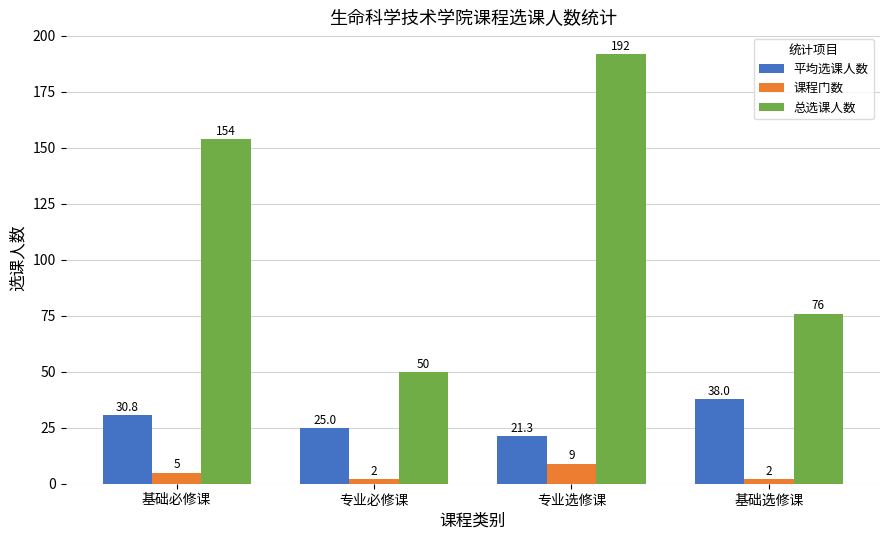

Rank the series by their average value, from lowest to highest.

课程门数, 平均选课人数, 总选课人数